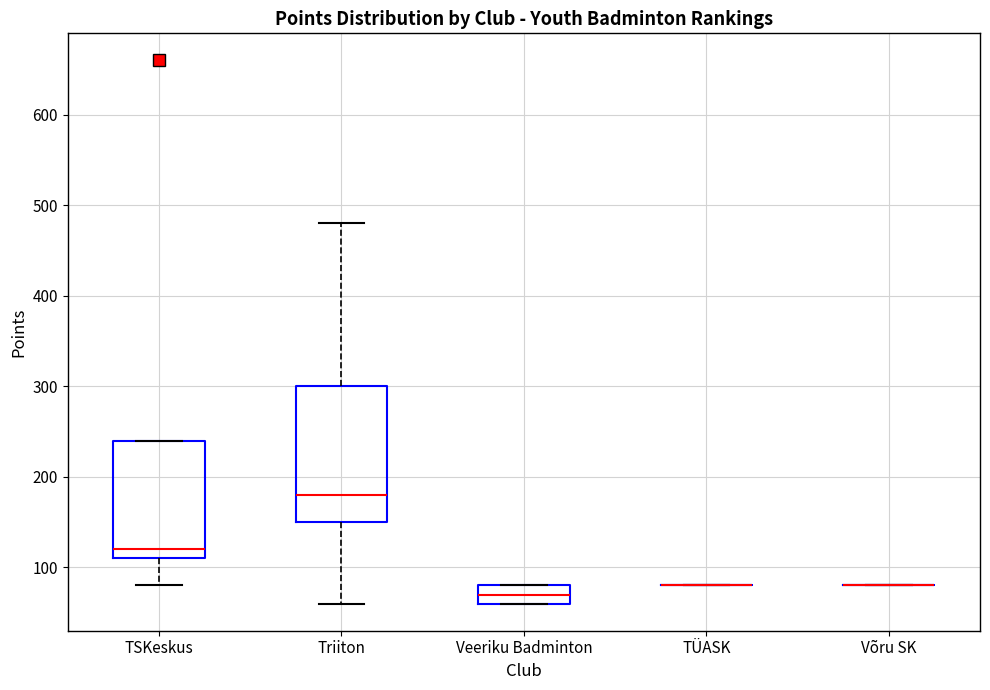

Reading left to right, read every box against the y-axis: the position of its median line, the range the box covers, and the ends of its whiskers. The values are not printed on the chart, so give them approximately, as read against the axis.

TSKeskus: median 120, box 110 to 240, whiskers 80 to 240
Triiton: median 180, box 150 to 300, whiskers 60 to 480
Veeriku Badminton: median 70, box 60 to 80, whiskers 60 to 80
TÜASK: box collapsed to a line at 80, whiskers 80 to 80
Võru SK: box collapsed to a line at 80, whiskers 80 to 80